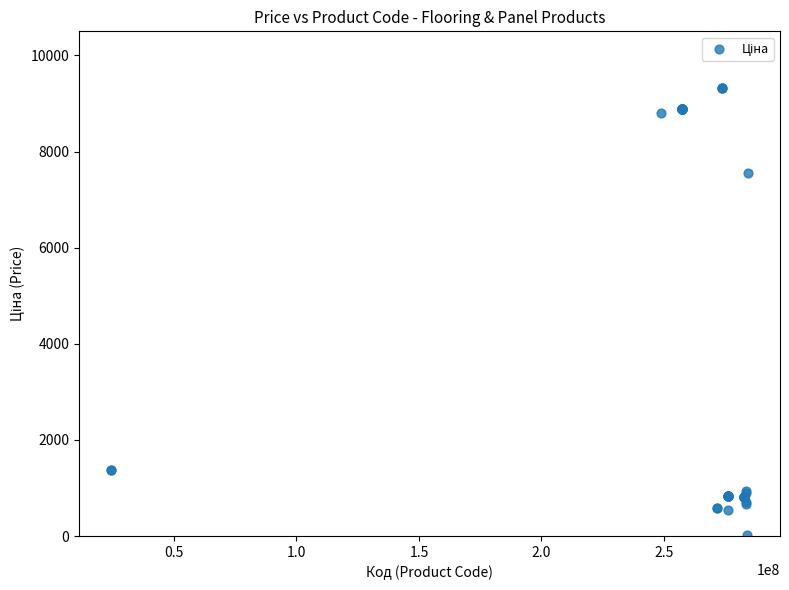

What Y value in the scatter plot is closest to 4676?

7545.9